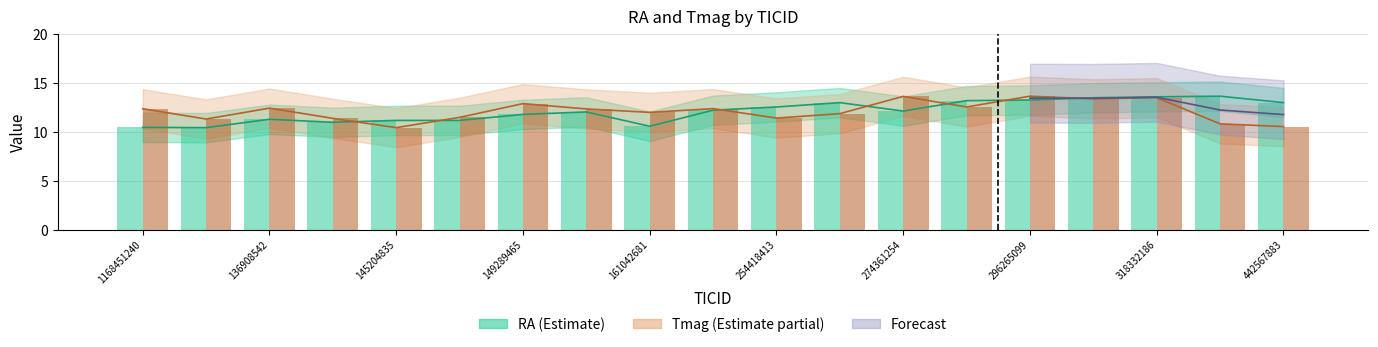

What is the label of the 2nd bar from the left?

121856754